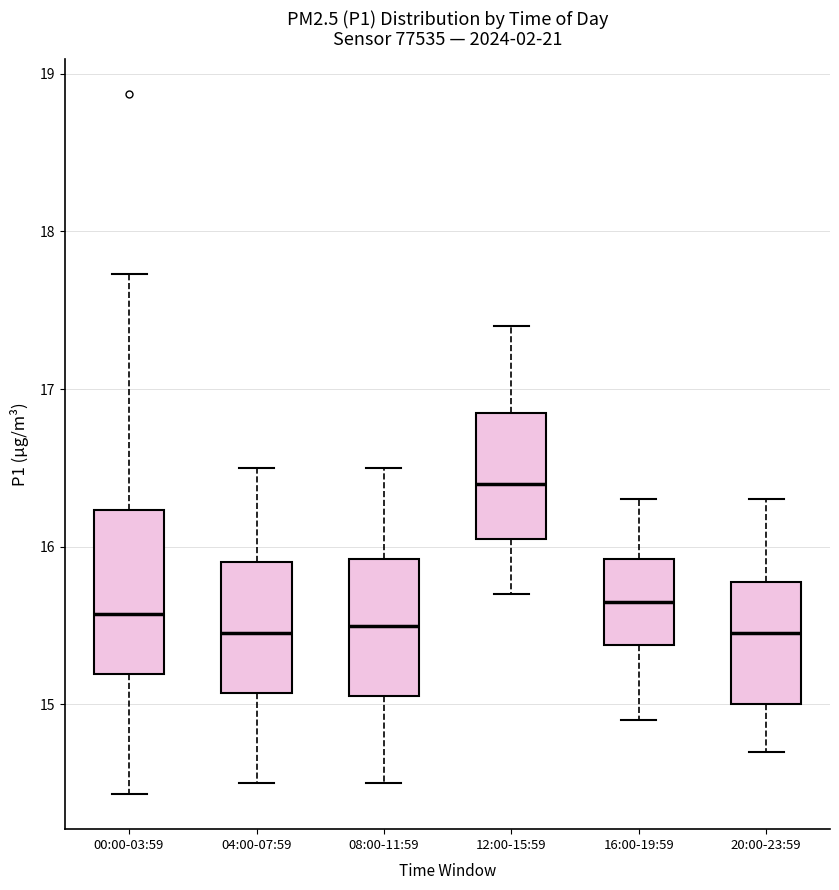

Reading left to right, read every box against the y-axis: the position of its median line, the range the box covers, and the ends of its whiskers. The values are not printed on the chart, so give them approximately, as read against the axis.

00:00-03:59: median 15.6, box 15.2 to 16.2, whiskers 14.4 to 17.7
04:00-07:59: median 15.5, box 15.1 to 15.9, whiskers 14.5 to 16.5
08:00-11:59: median 15.5, box 15.1 to 15.9, whiskers 14.5 to 16.5
12:00-15:59: median 16.4, box 16.1 to 16.9, whiskers 15.7 to 17.4
16:00-19:59: median 15.7, box 15.4 to 15.9, whiskers 14.9 to 16.3
20:00-23:59: median 15.5, box 15.0 to 15.8, whiskers 14.7 to 16.3